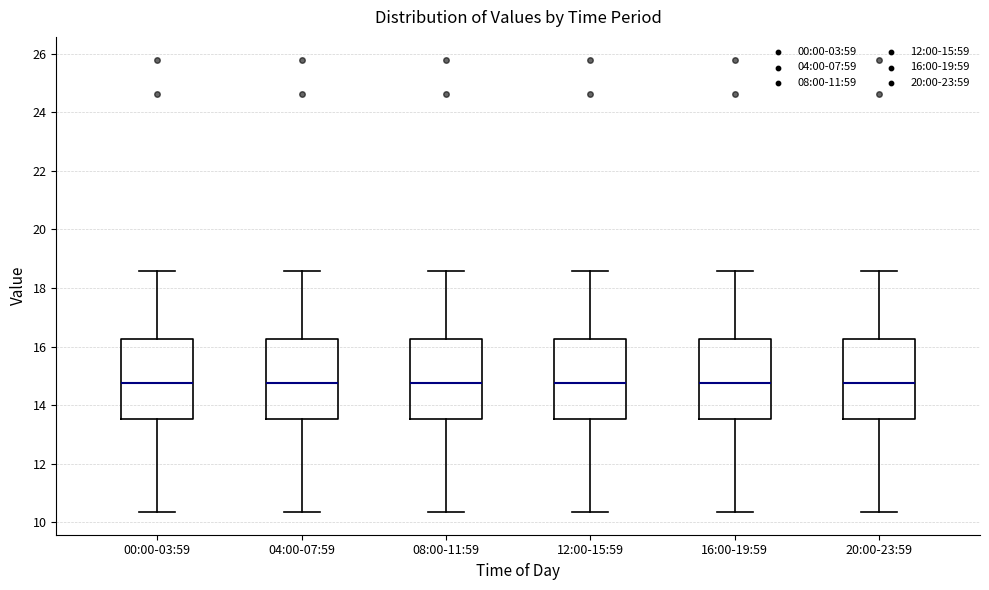

Where does the lower whisker of the box for 16:00-19:59 end on the y-axis? The values are not printed on the chart, so give them approximately, as read against the axis.

10.4